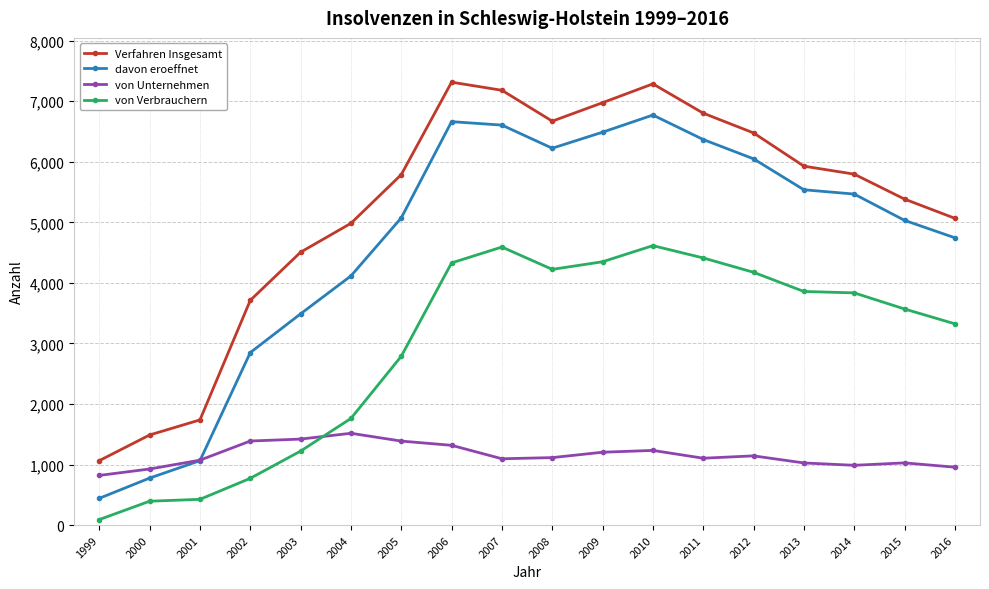

At which label does von Verbrauchern first exceed 3835?

2006